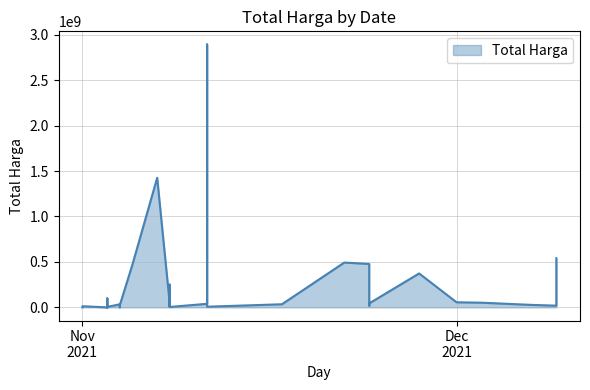

Is it true that the value at 2021-11-04 is 577875?

True